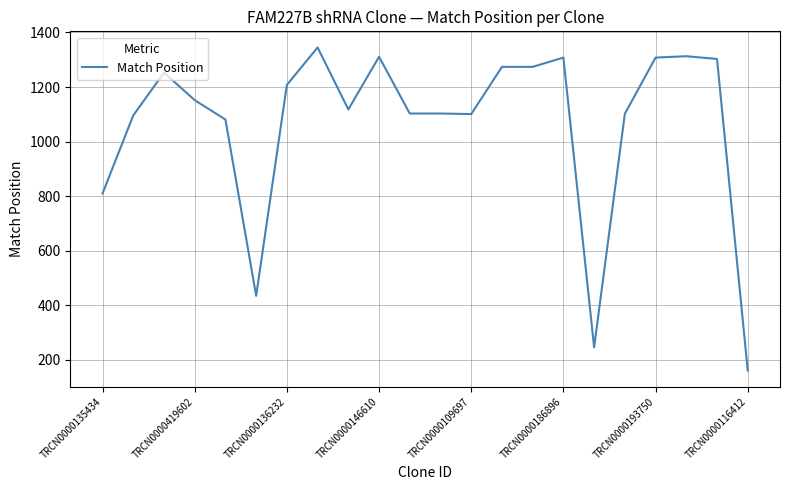

What is the smallest value displayed?

161